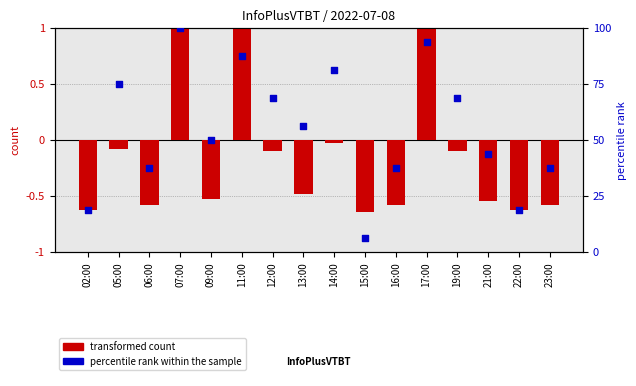

What is the total value across all series at 02:00?

18.1